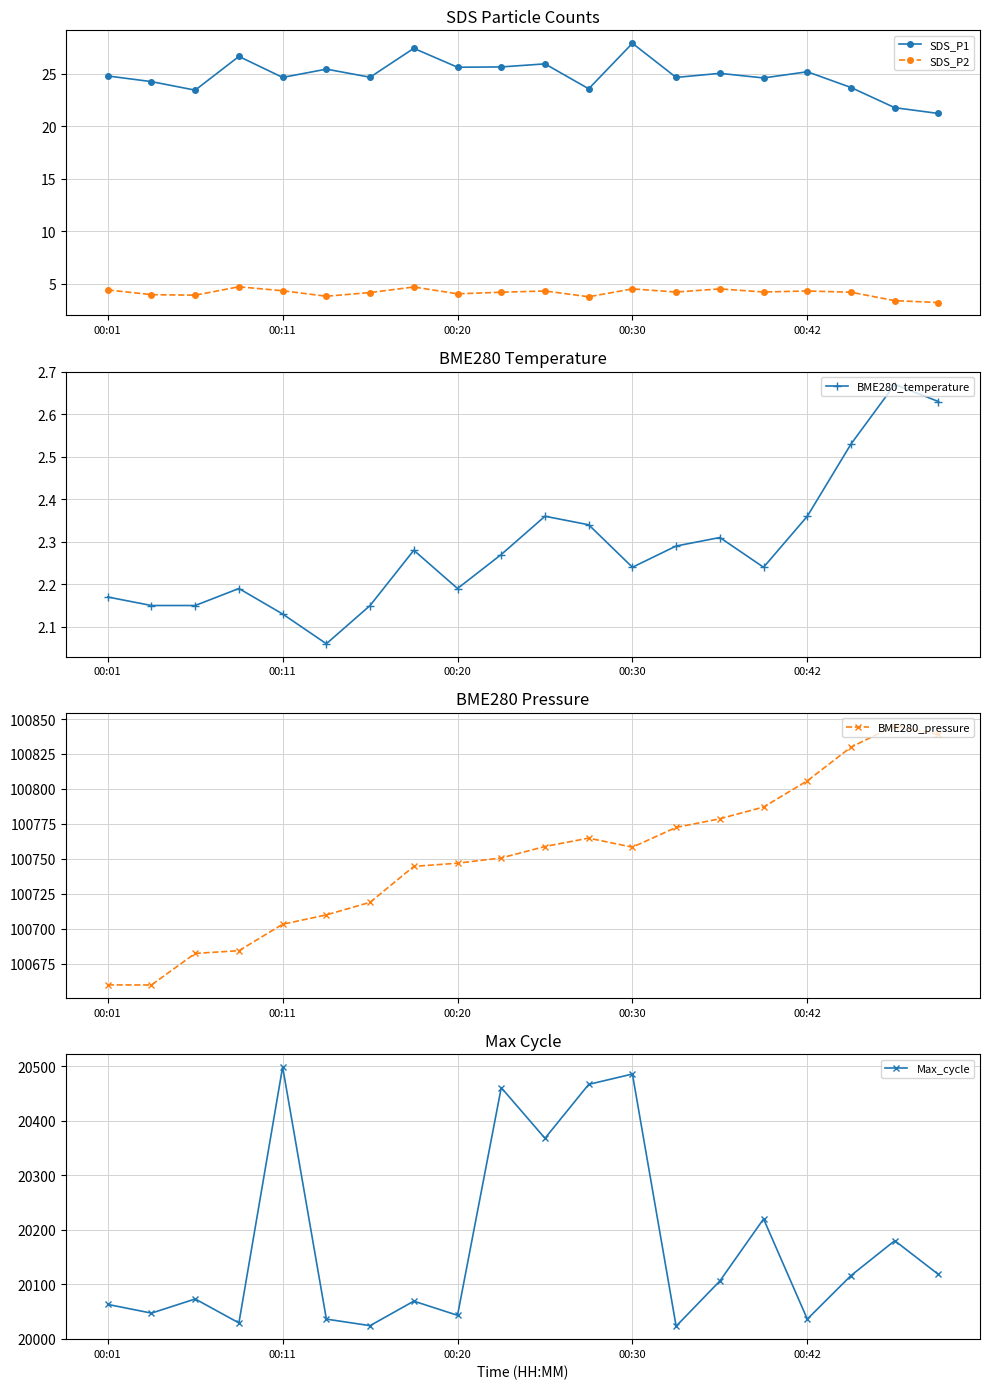

At which category does the chart reach its minimum across all series?

5